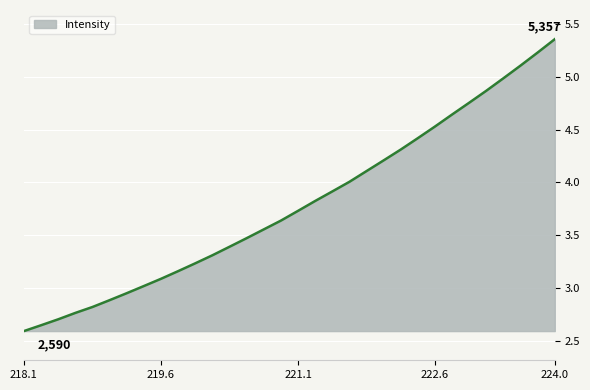

Which category has the highest value across all series?

224.0